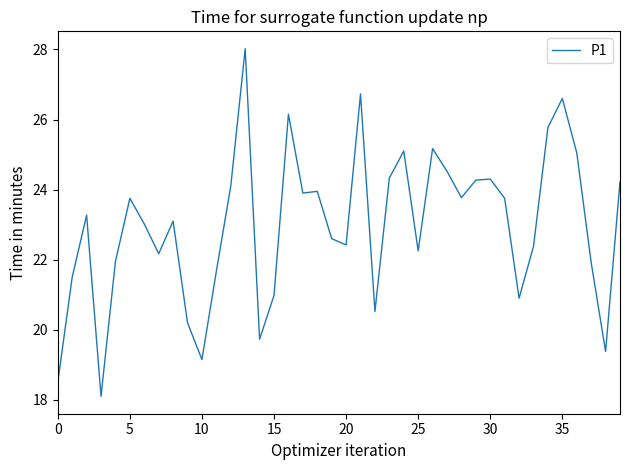

How many lines are shown in the chart?

1